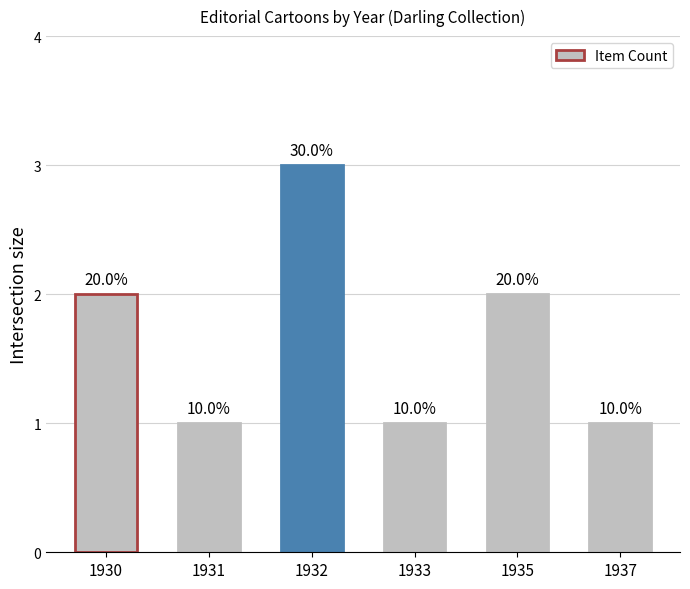

True or false: the data shows 1 at 1937.

True